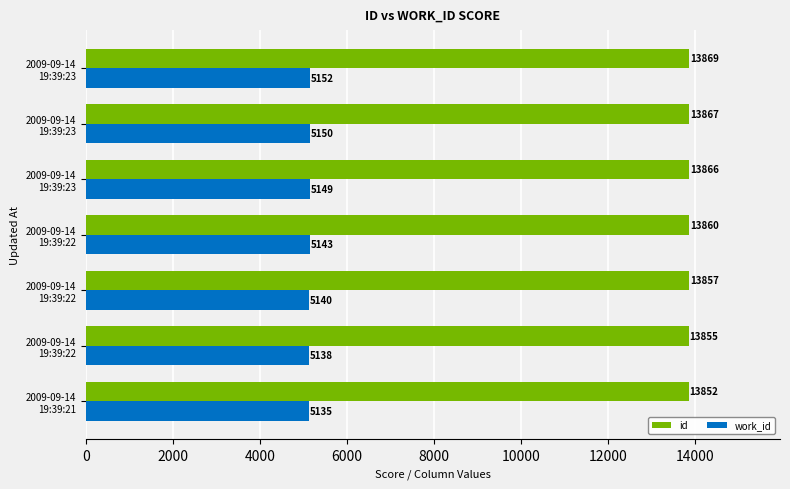

How many data points in work_id are less than 5143?

3